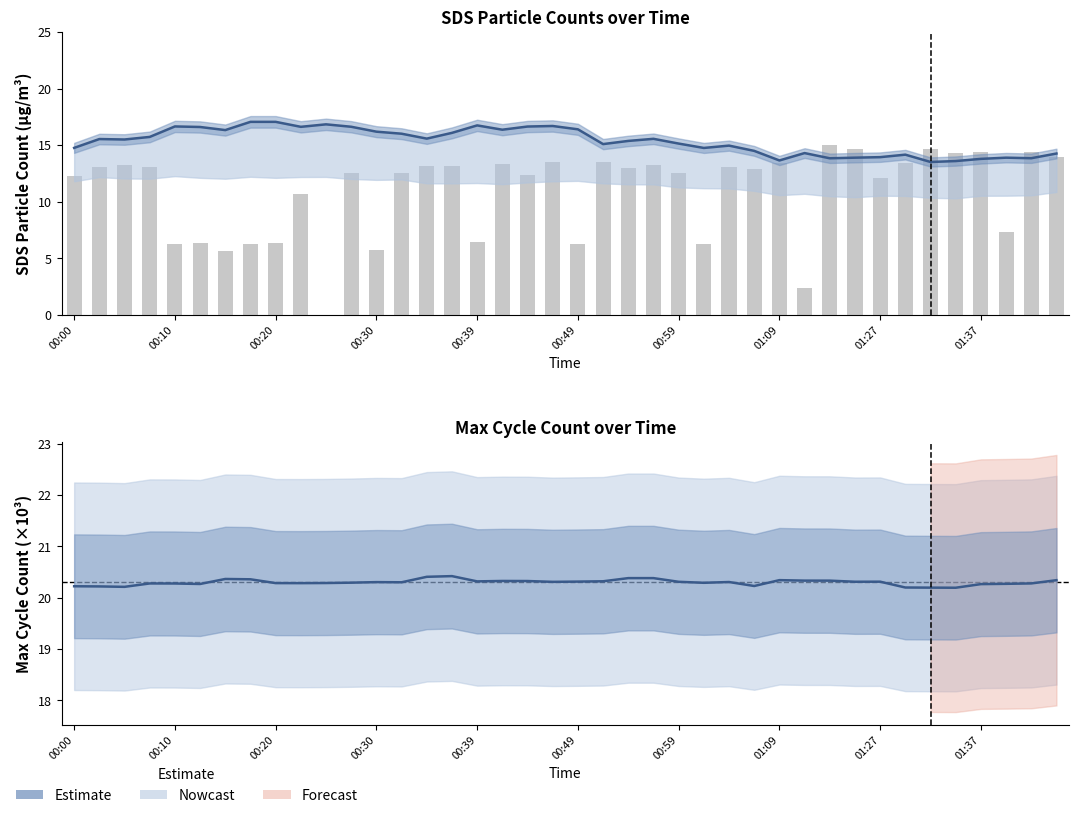

Which series changed the most between 22 and 25?

Samples (scaled)